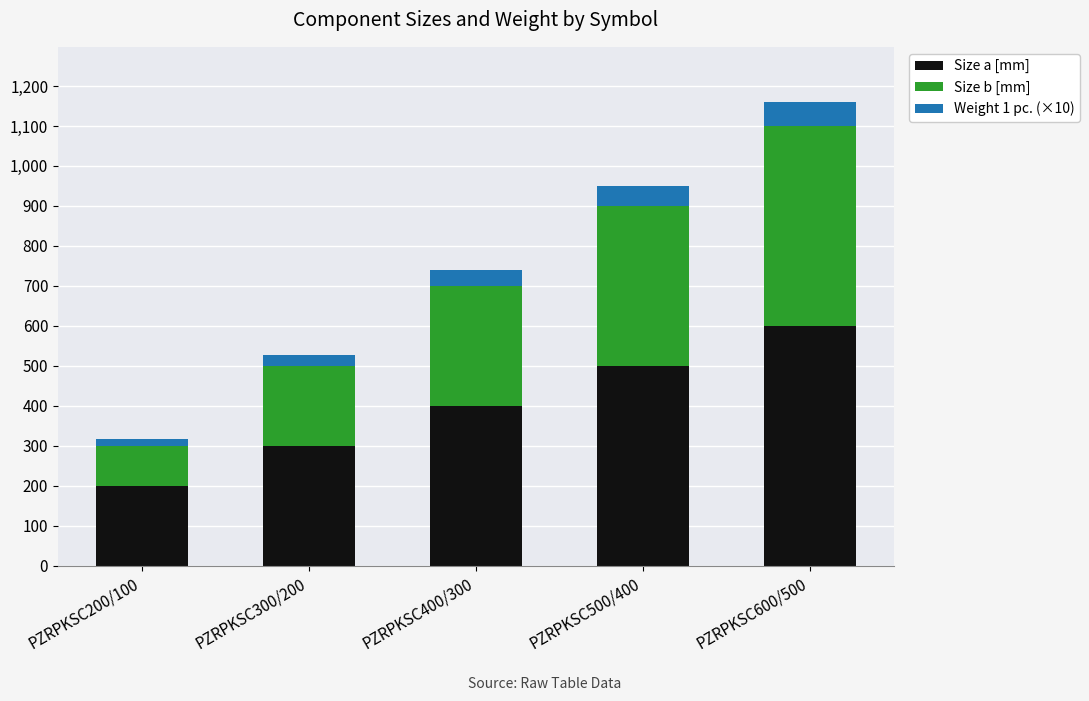

At which category is the sum across all series the highest?

PZRPKSC600/500